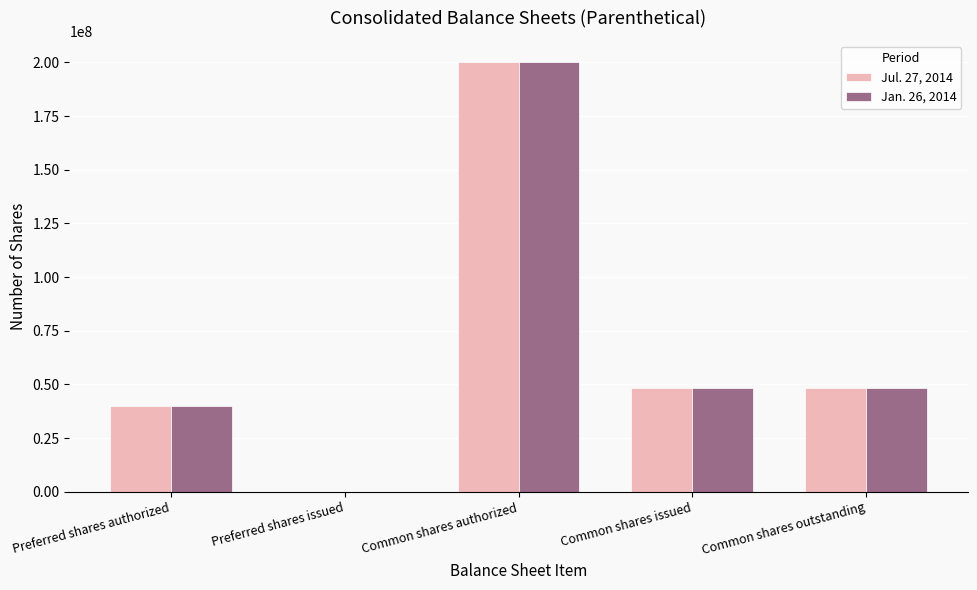

At which label does Jan. 26, 2014 reach its peak?

Common shares authorized